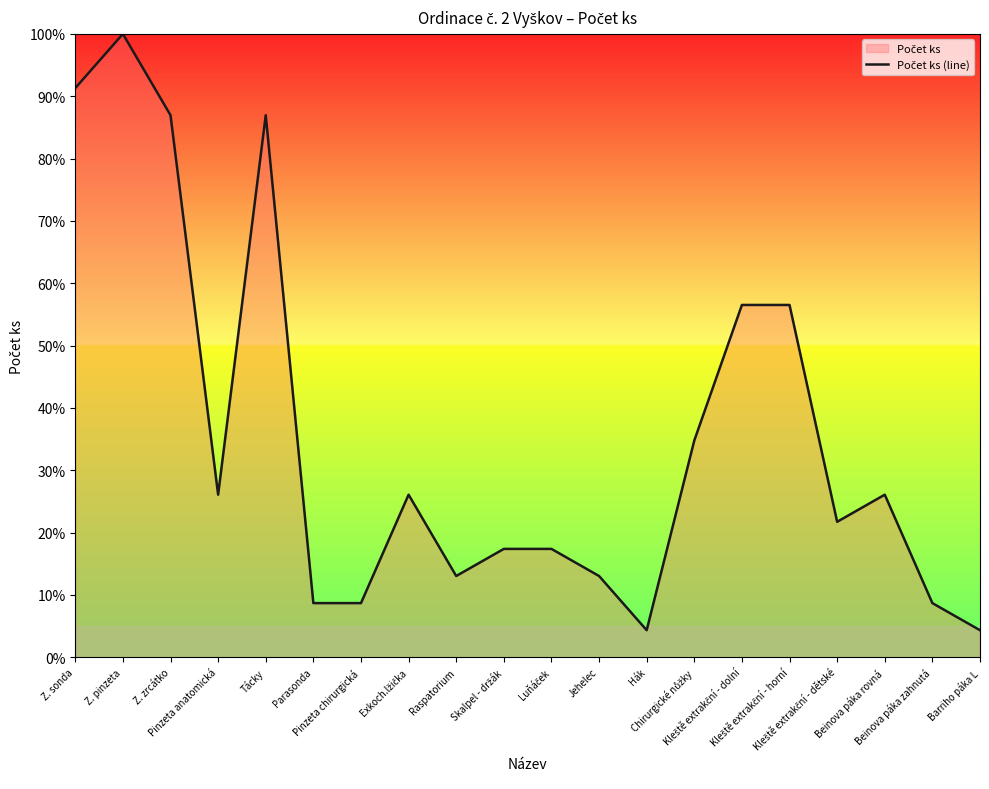

Read the value at Z. sonda.

91.3